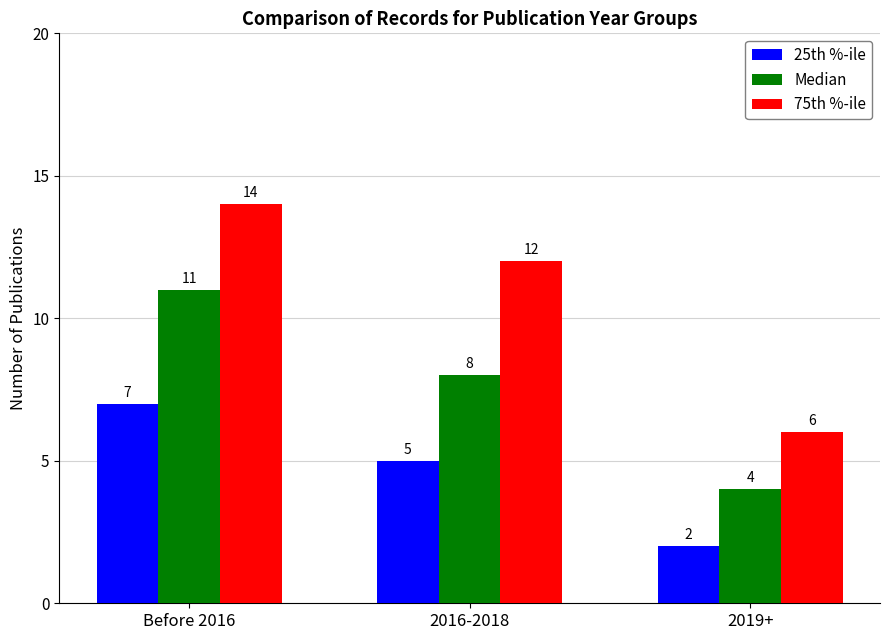

Is it true that Median equals 4 at 2016-2018?

False